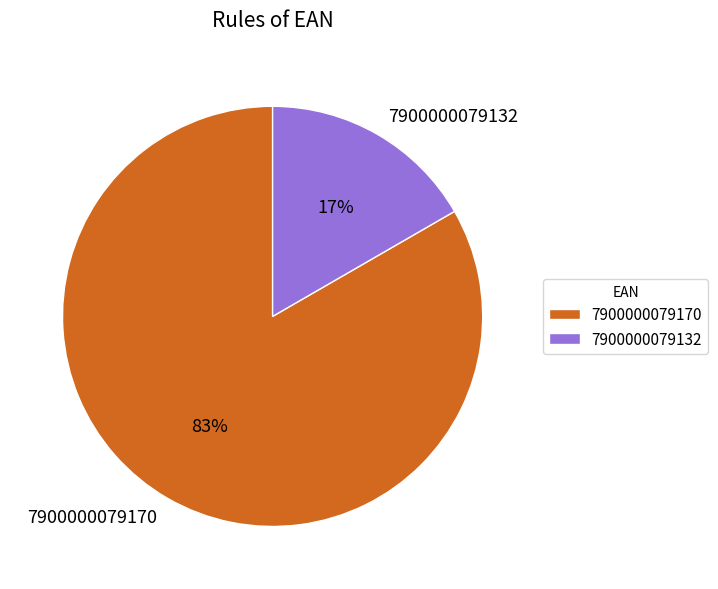

Does any single category account for the majority?

Yes